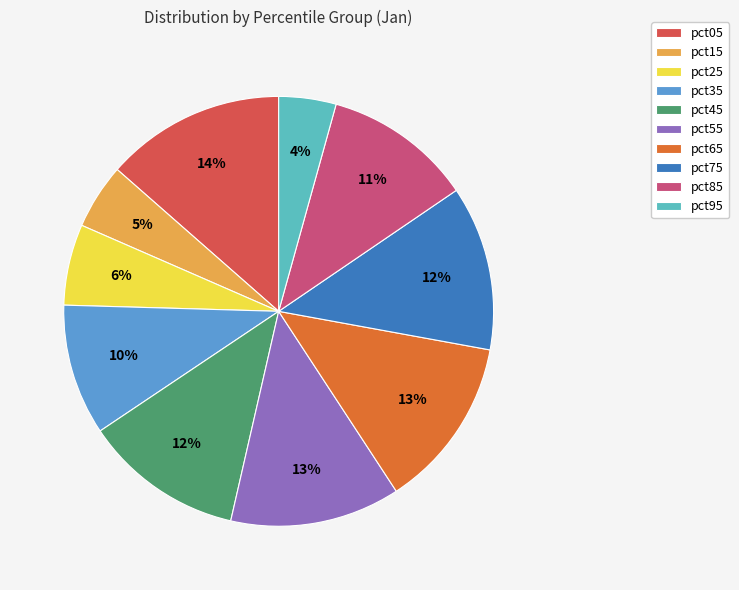

Does any single category account for the majority?

No